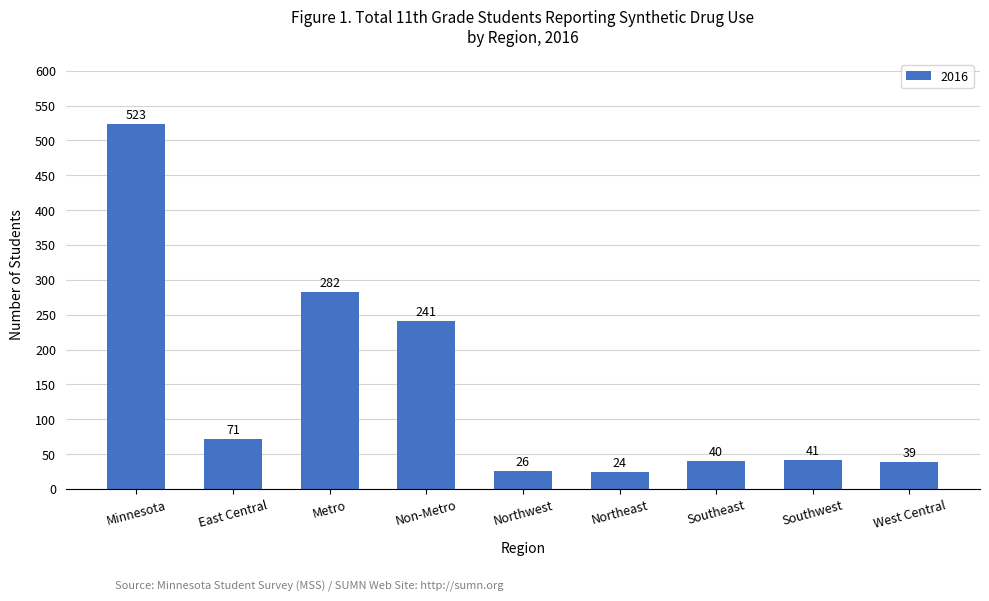

List the labels in order of value, largest first.

Minnesota, Metro, Non-Metro, East Central, Southwest, Southeast, West Central, Northwest, Northeast